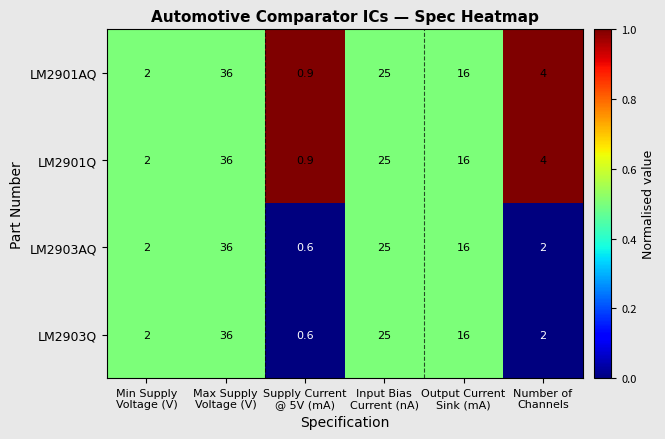

What is the maximum value shown in the chart?

36.0